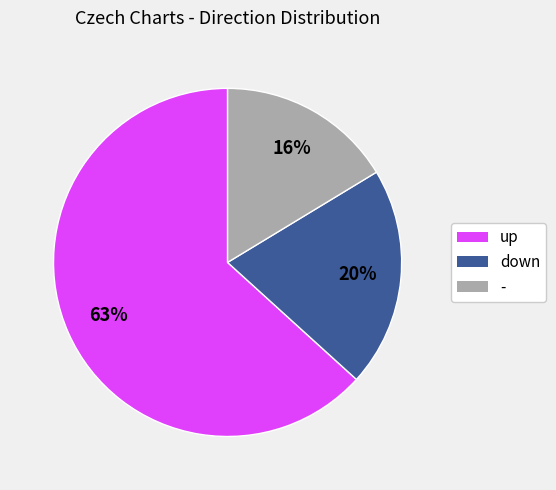

To the nearest percent, what is the combined percentage of - and up?

80%